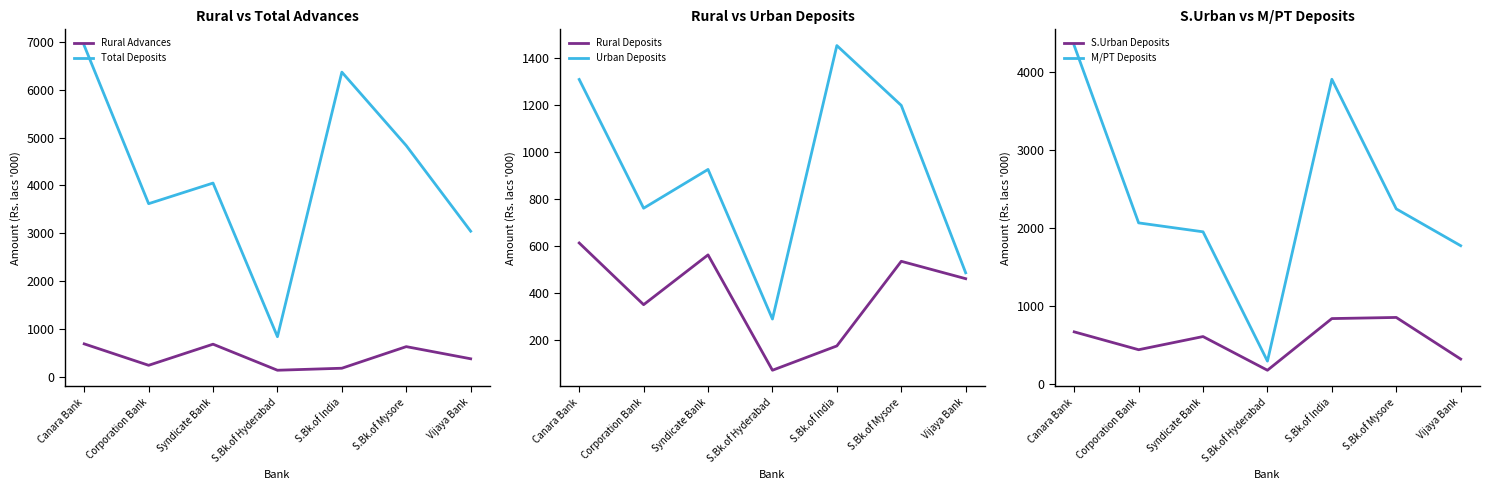

True or false: M/PT Deposits has a value of 1087.6 at S.Bk.of Mysore.

False